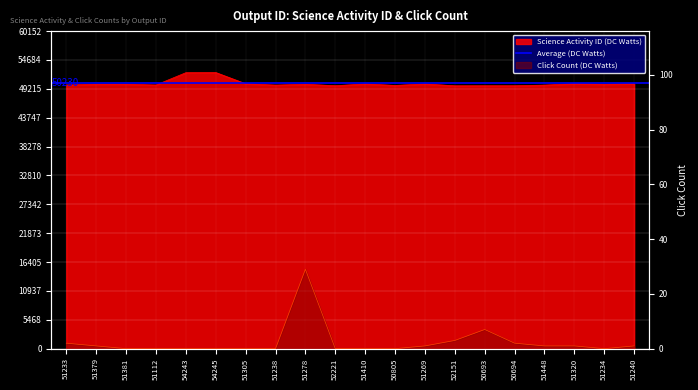

What is the difference between the maximum and minimum values in the Click Count (DC Watts) series?

29